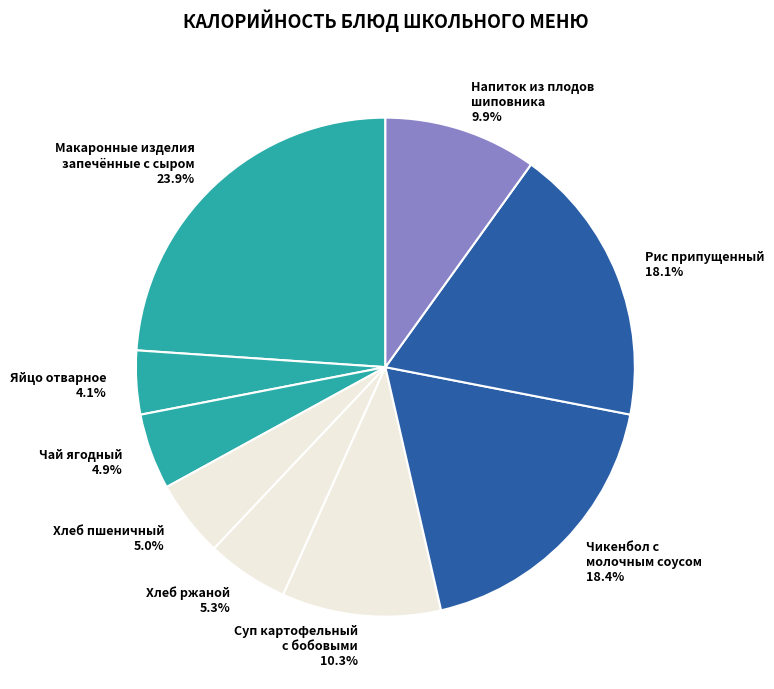

Does Напиток из плодов шиповника 9.9% account for over 50% of the chart?

No